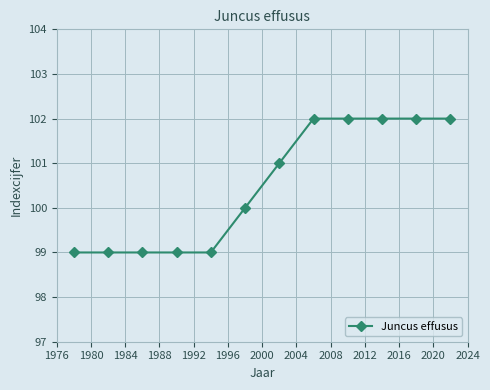

What is the sum of all values?

1206